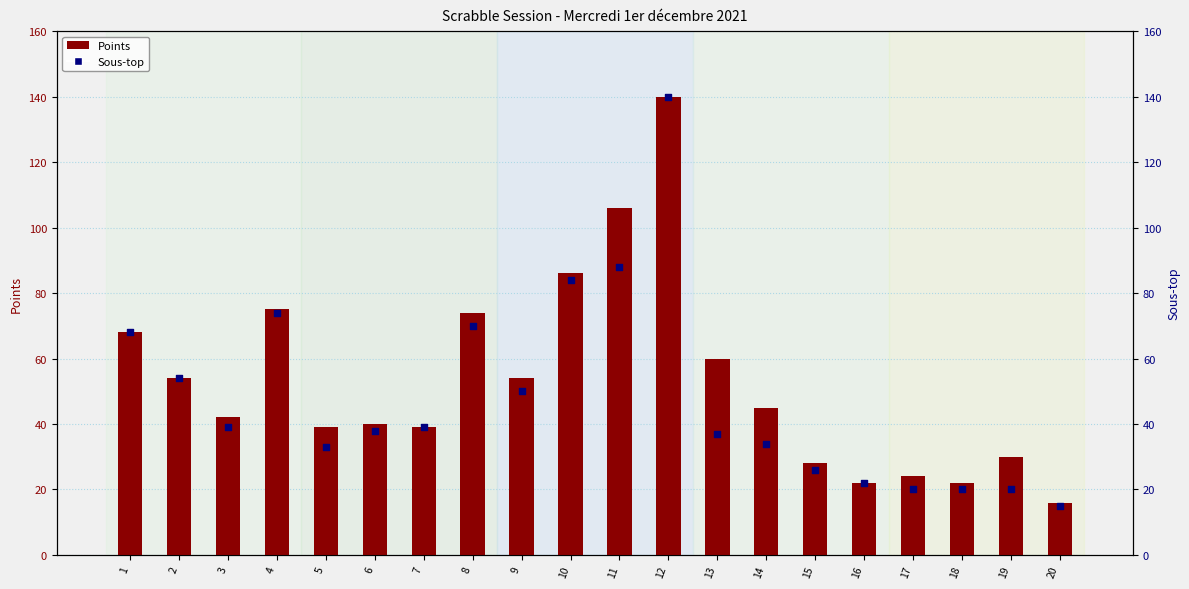

At how many categories does at least one series exceed 30?

14